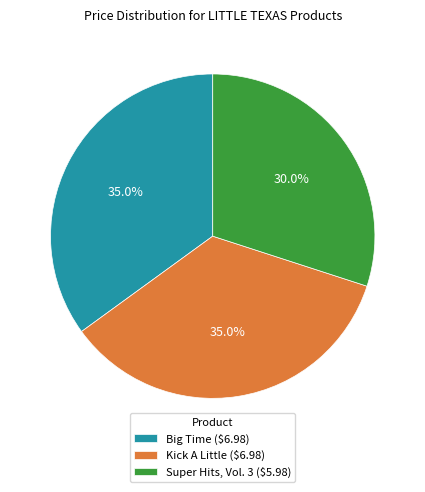

To the nearest percent, what is the average slice percentage?

33%